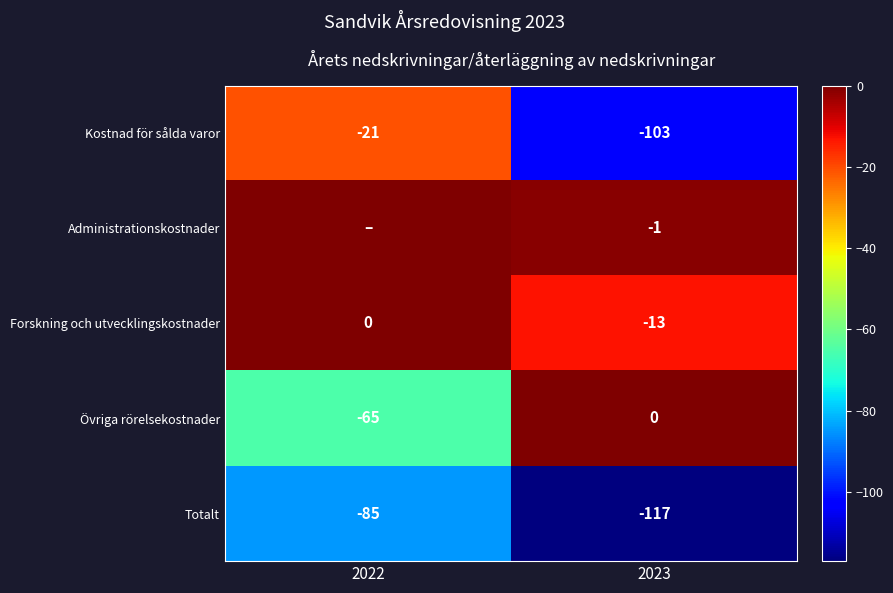

At how many categories does at least one series exceed -13?

2